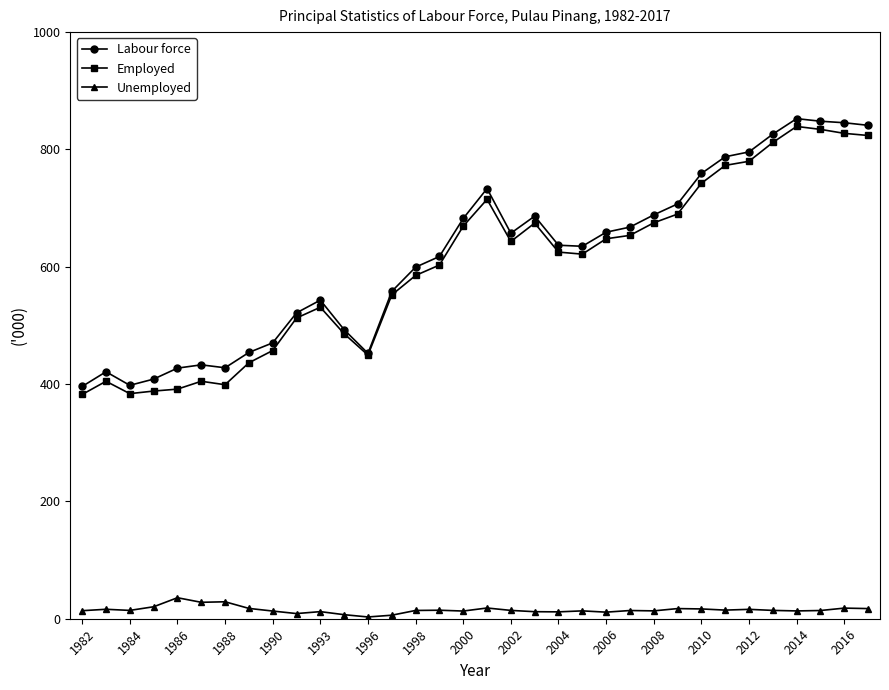

What is the value of the Employed point at the 26th from the left?

689.8